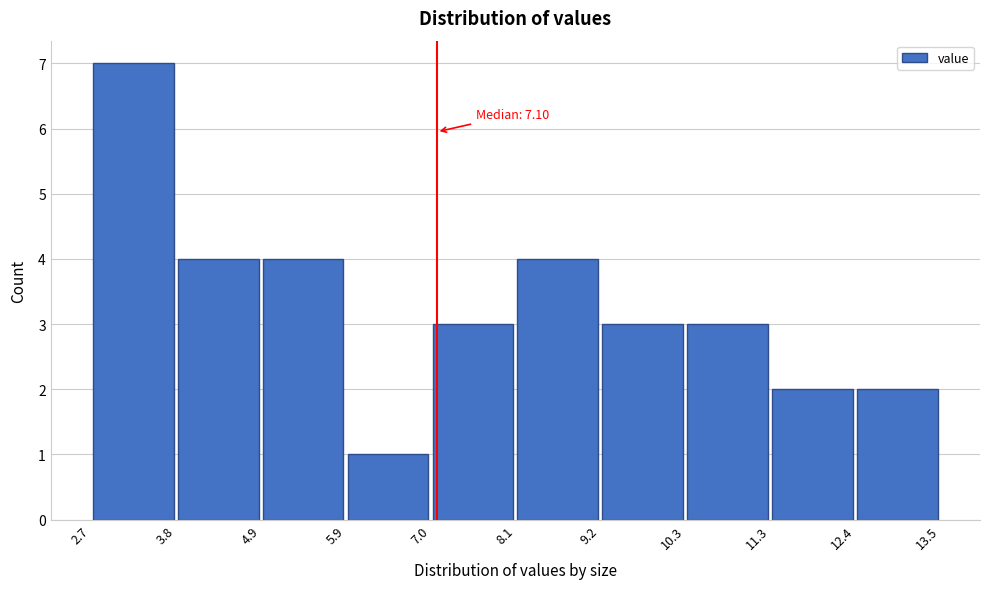

Which range on the x-axis has the tallest bar?

2.7 to 3.8